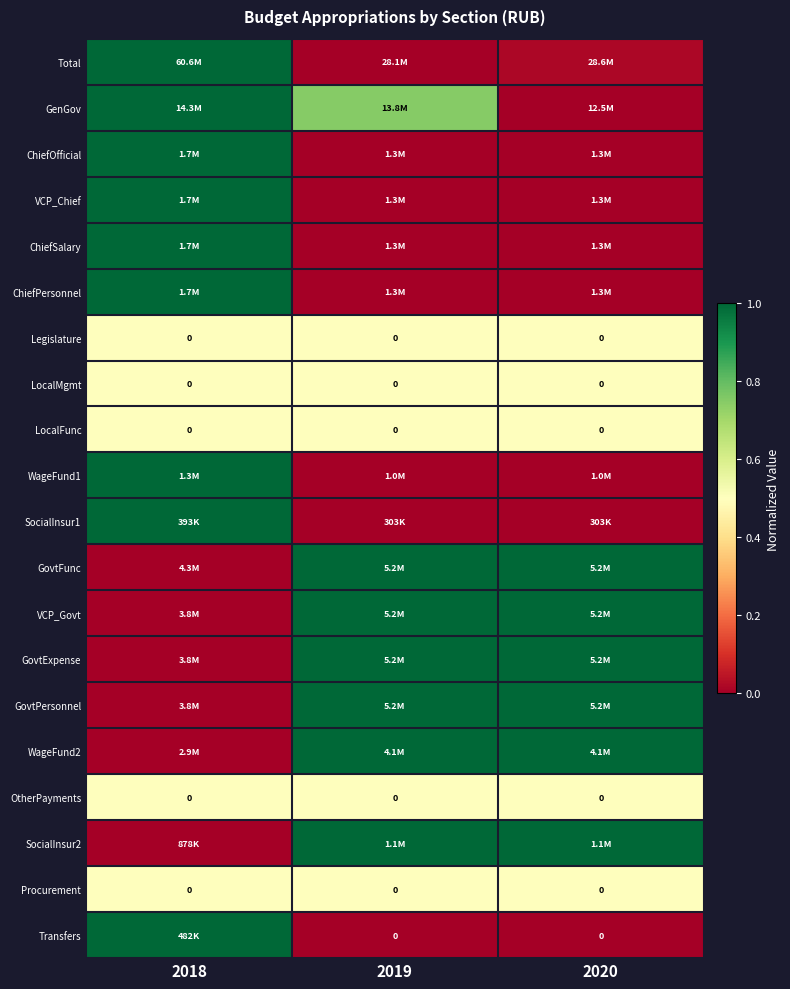

The value of OtherPayments at 2018 is 0.5. True or false?

True